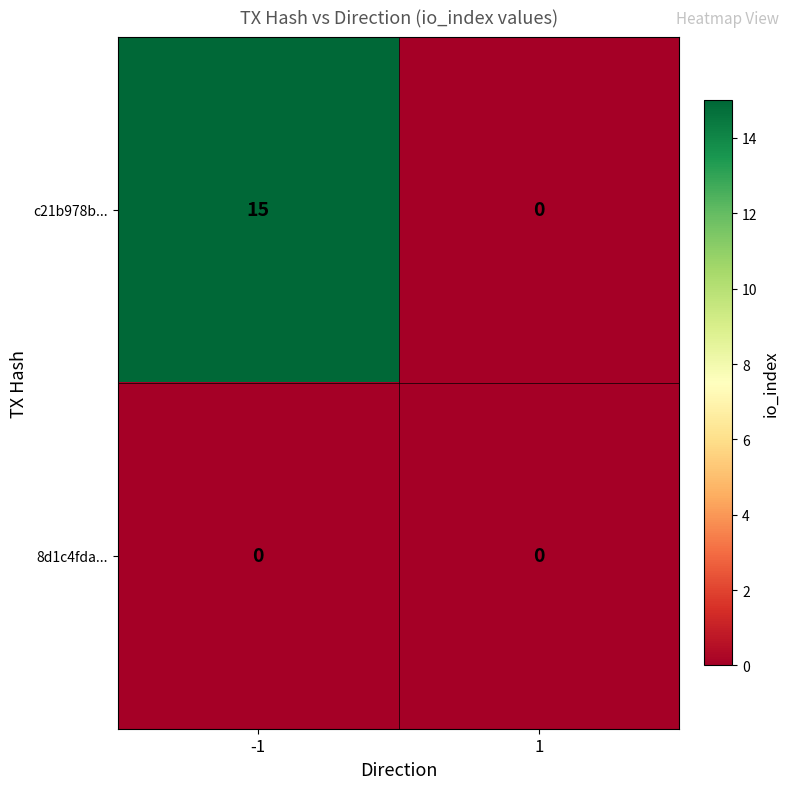

At how many categories does at least one series exceed 8?

1